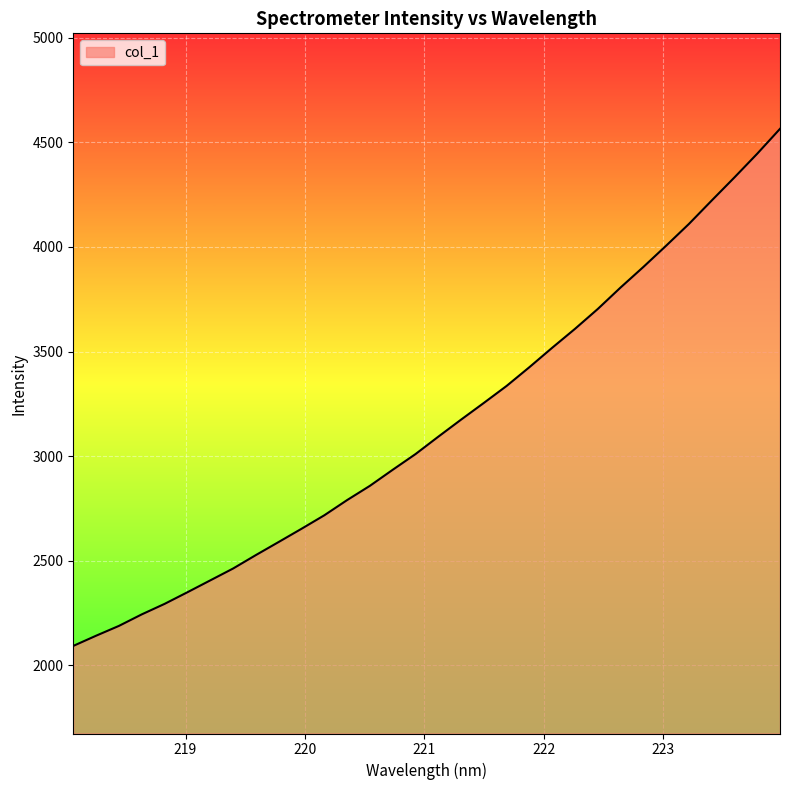

What is the smallest value displayed?

2093.2